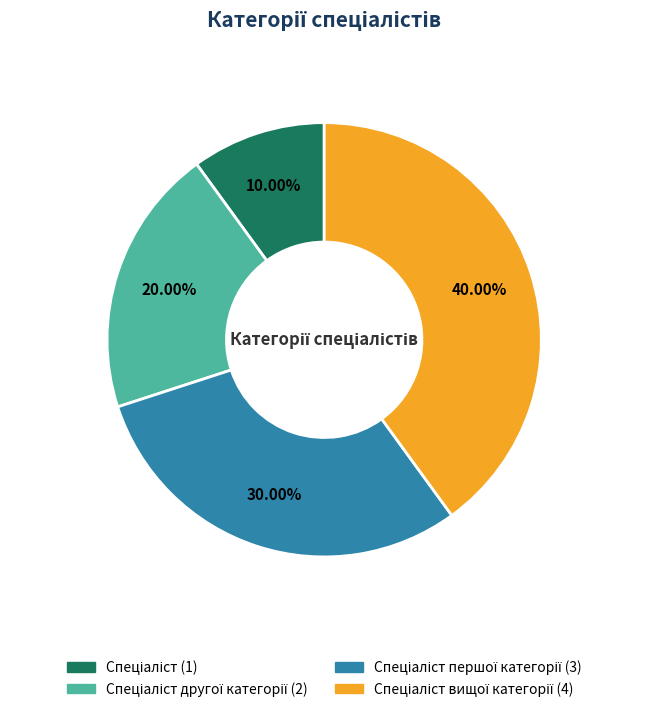

Is there any slice that represents more than half of the pie?

No